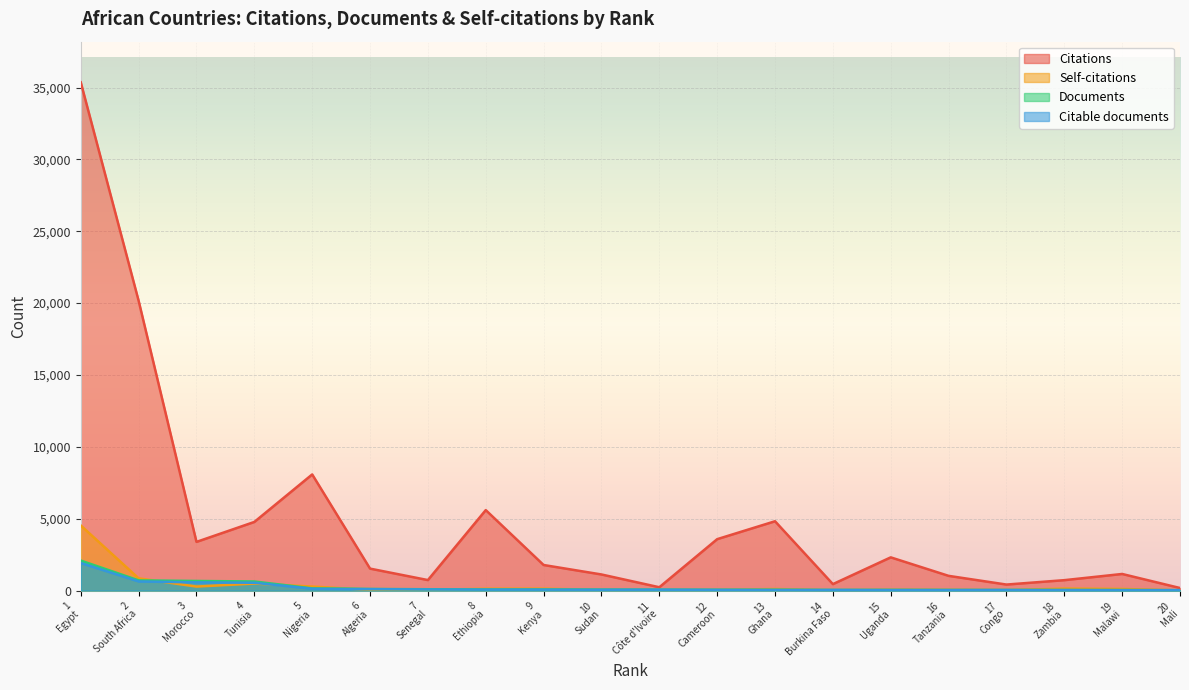

What is the maximum value for Self-citations?

4528